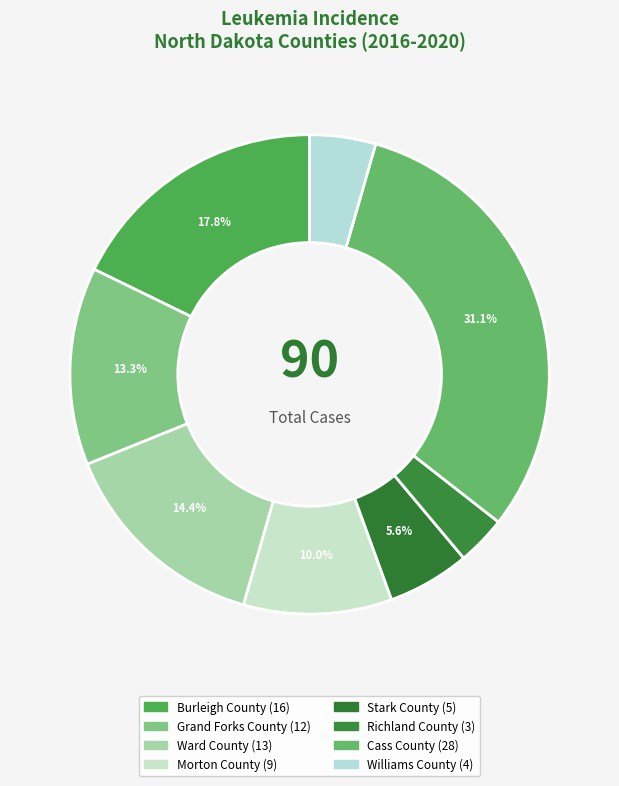

Is there a majority slice in this chart?

No